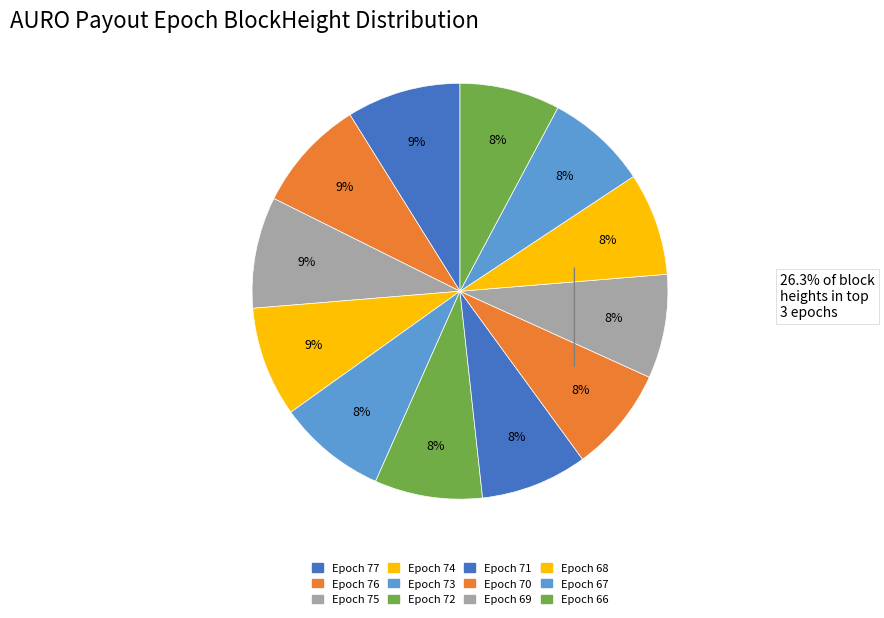

Count the number of slices in the pie.

12